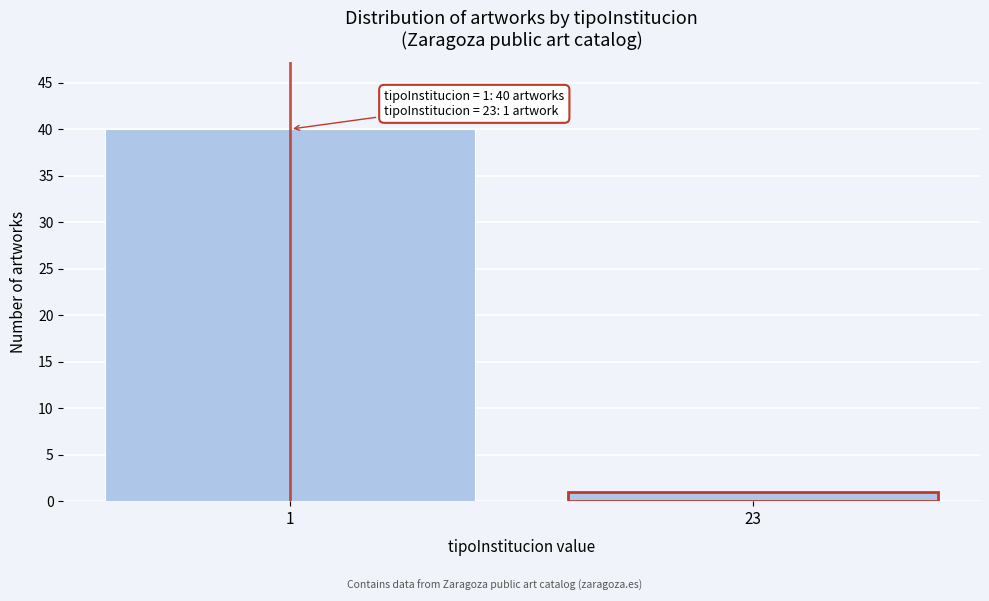

Reading left to right, extract all data points from this chart.

1=40	23=1